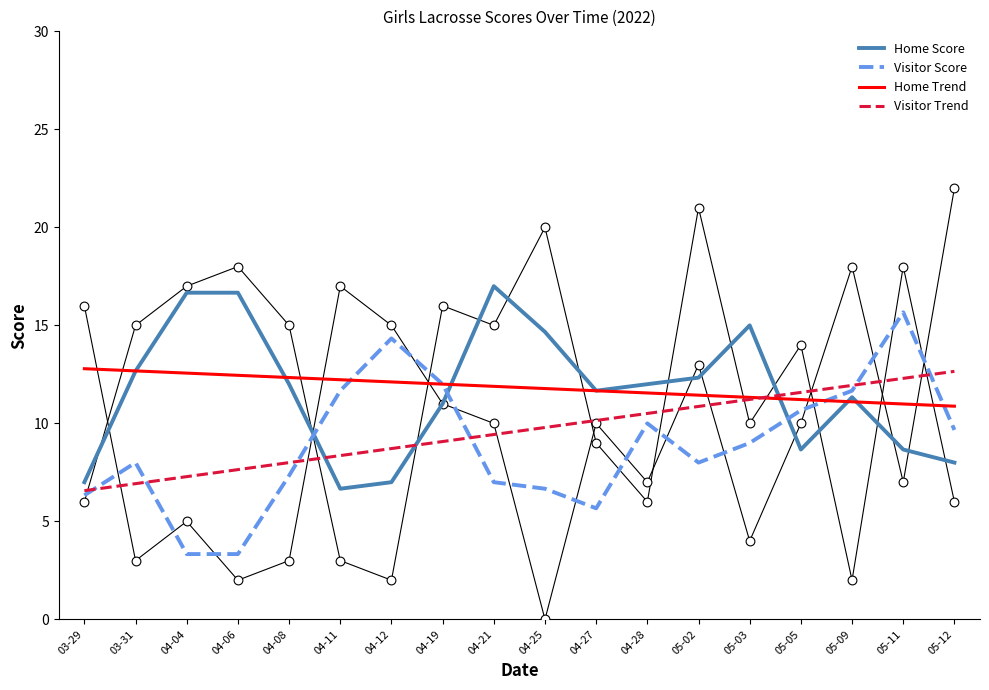

Is the value of Home Score at 03-29 greater than the value of Visitor Score at 05-09?

No